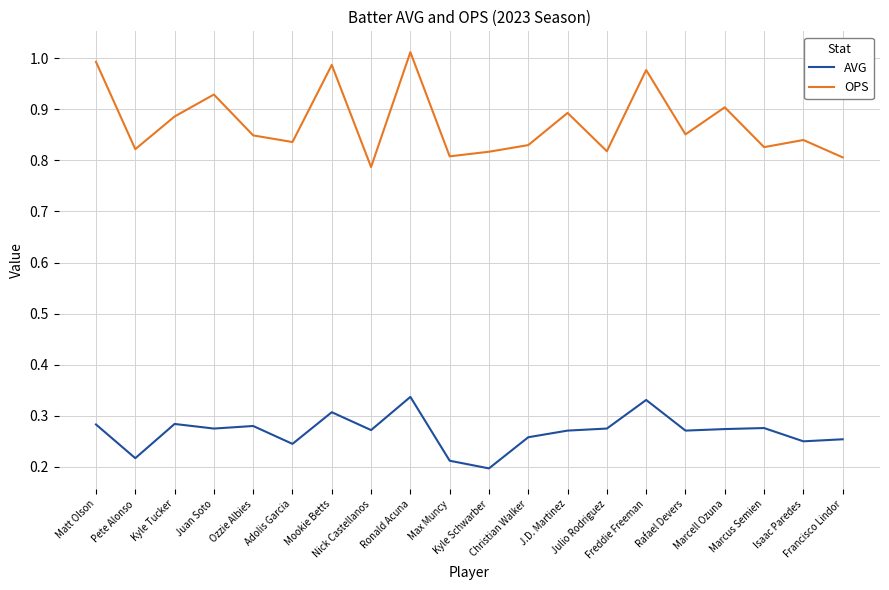

What is the sum of the AVG values at Rafael Devers and Mookie Betts?

0.6